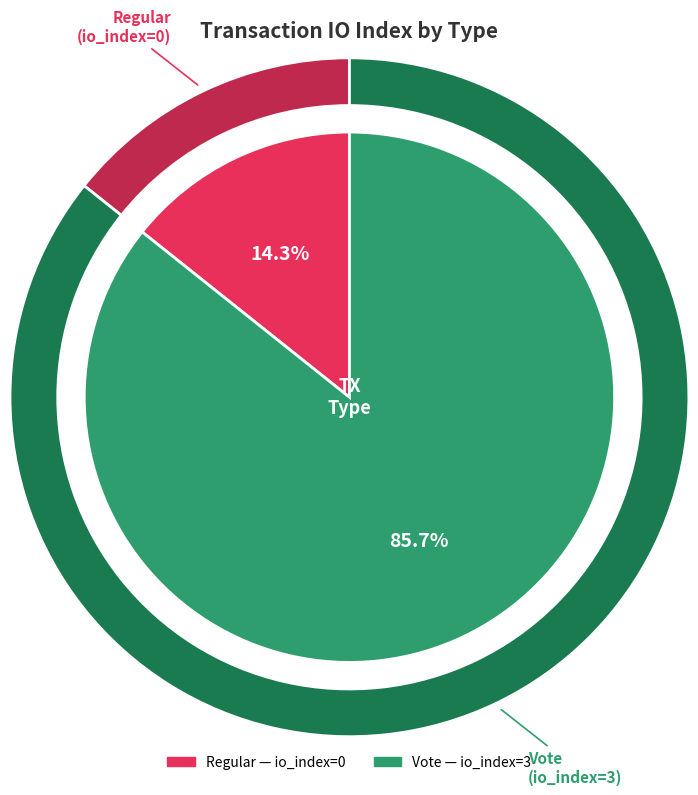

Rank the categories by value from lowest to highest.

Regular (io_index=0), Vote (io_index=3)